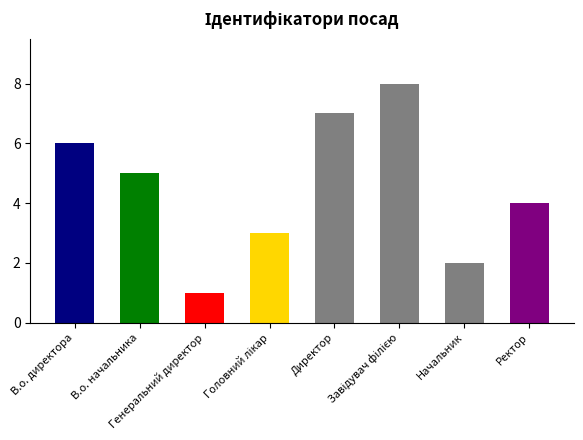

Rank the categories by value from lowest to highest.

Генеральний директор, Начальник, Головний лікар, Ректор, В.о. начальника, В.о. директора, Директор, Завідувач філією